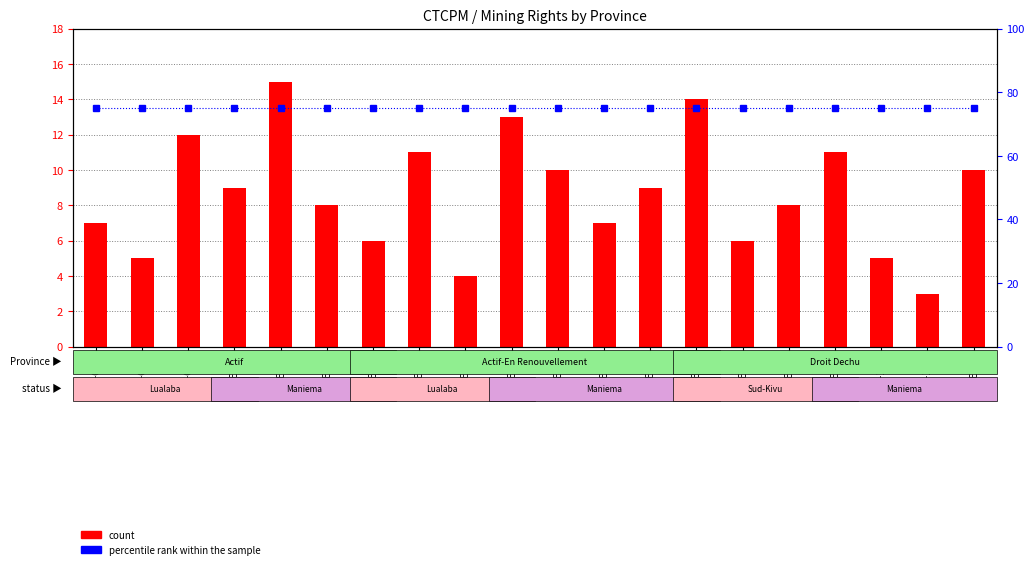

Rank the series at PE-21 from highest to lowest value.

percentile rank within the sample, count